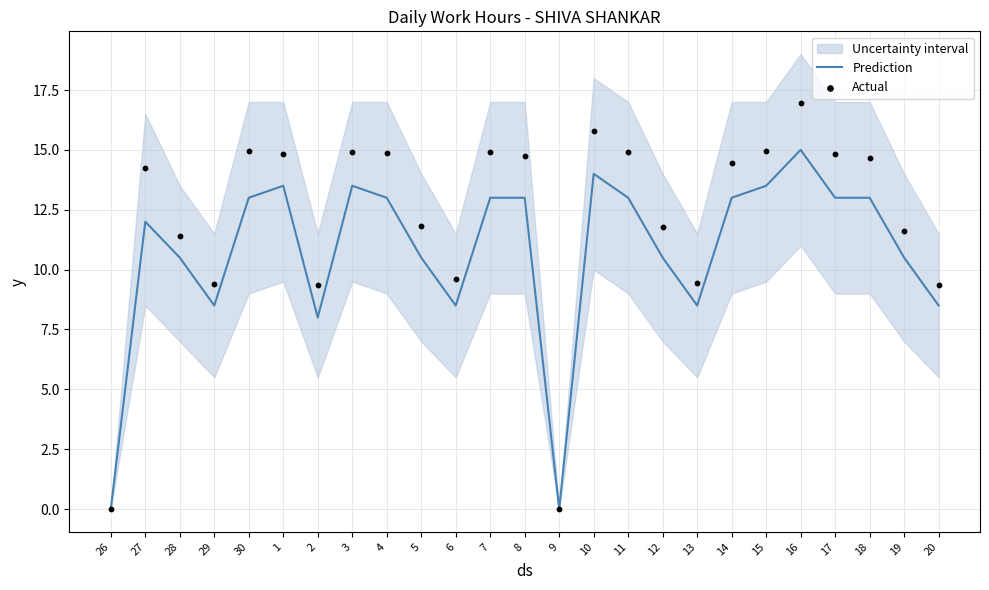

Which series has the largest total across all categories?

Actual